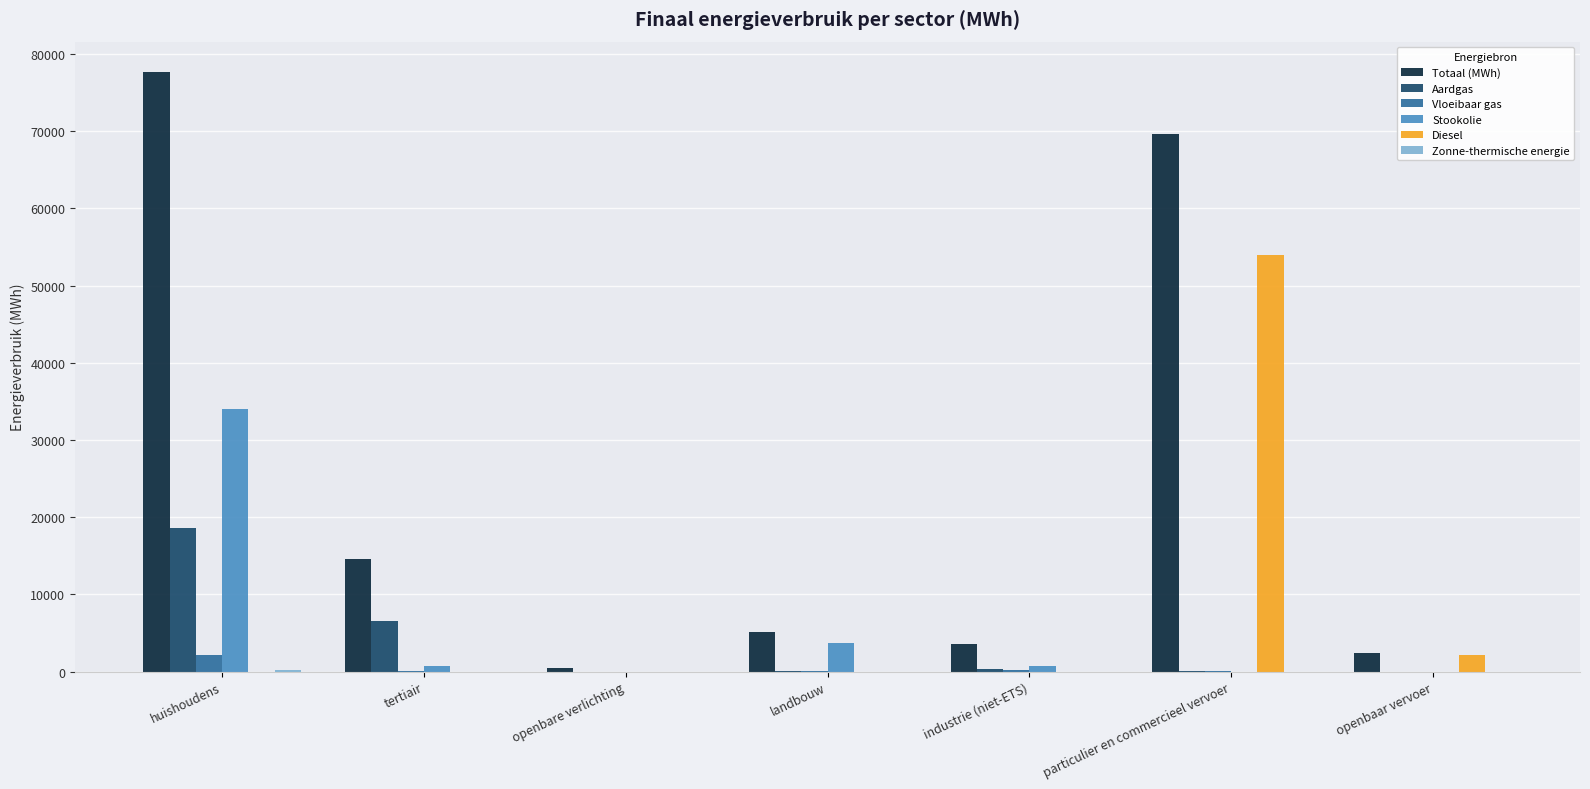

Which category has the highest value in the Totaal (MWh) series?

huishoudens